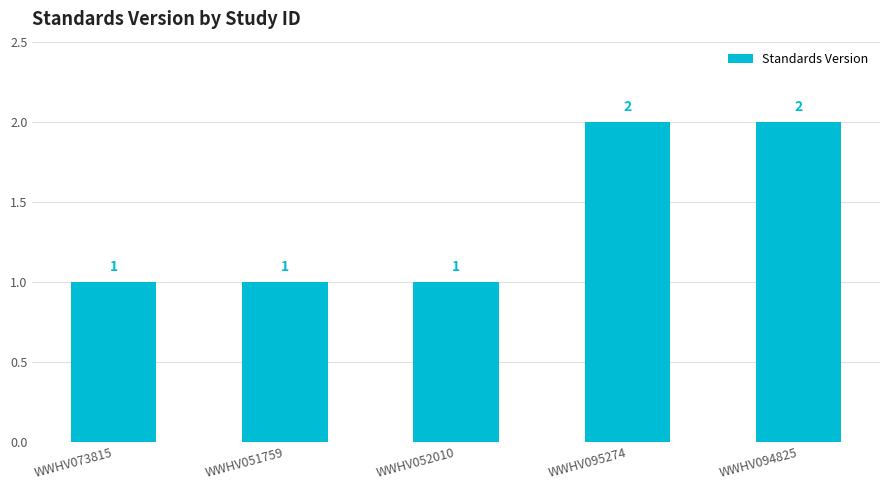

What is the ratio of the value at WWHV094825 to the value at WWHV095274?

1.0